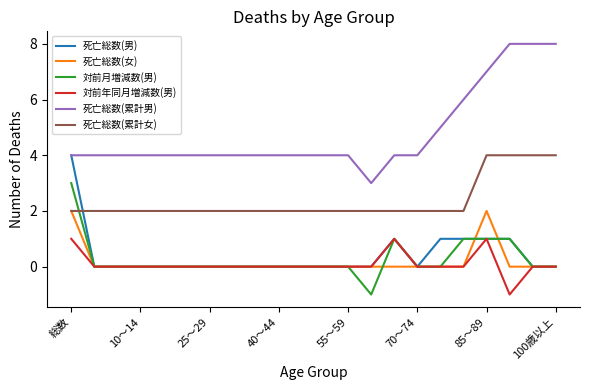

Does the chart display data point markers on the line(s)?

No